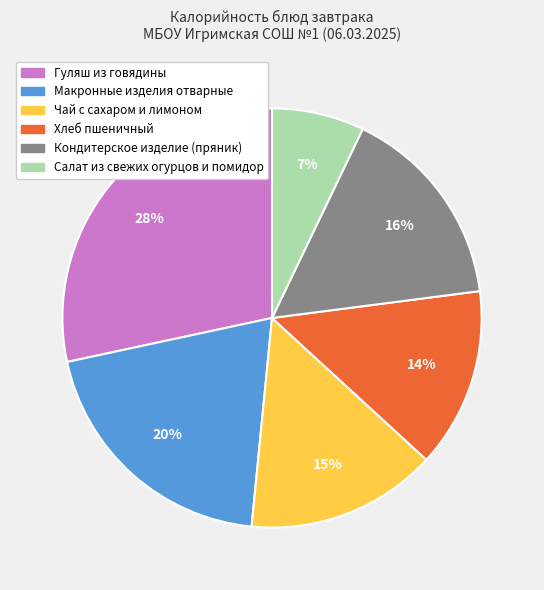

What is the largest slice in the pie chart?

Гуляш из говядины